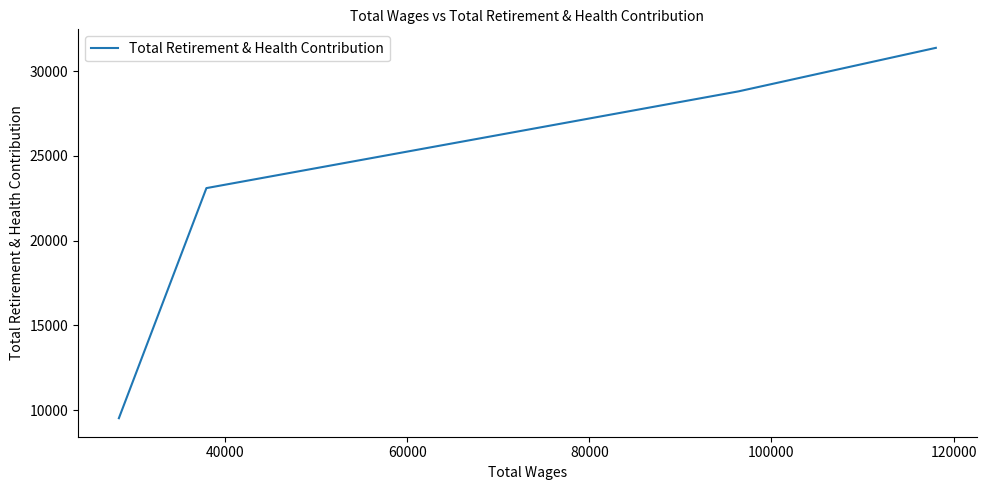

What is the difference between the maximum and minimum values?

21840